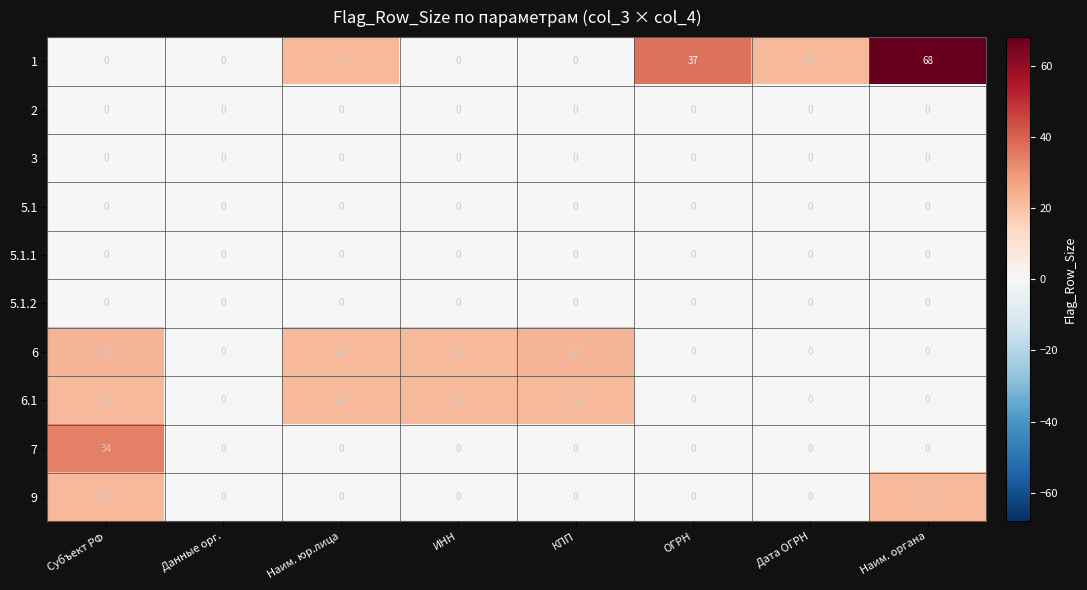

True or false: 7 has a value of 0 at ИНН.

True